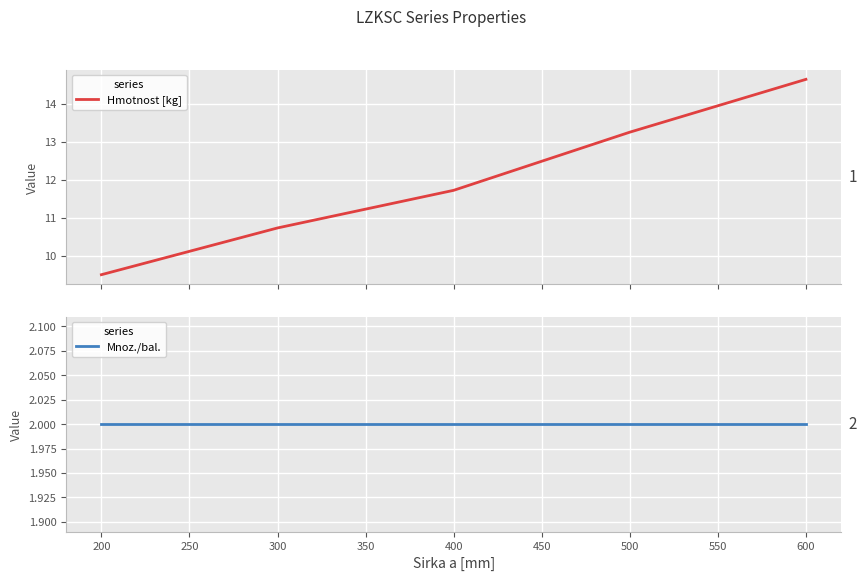

True or false: Mnoz./bal. and Hmotnost [kg] cross at least once.

False